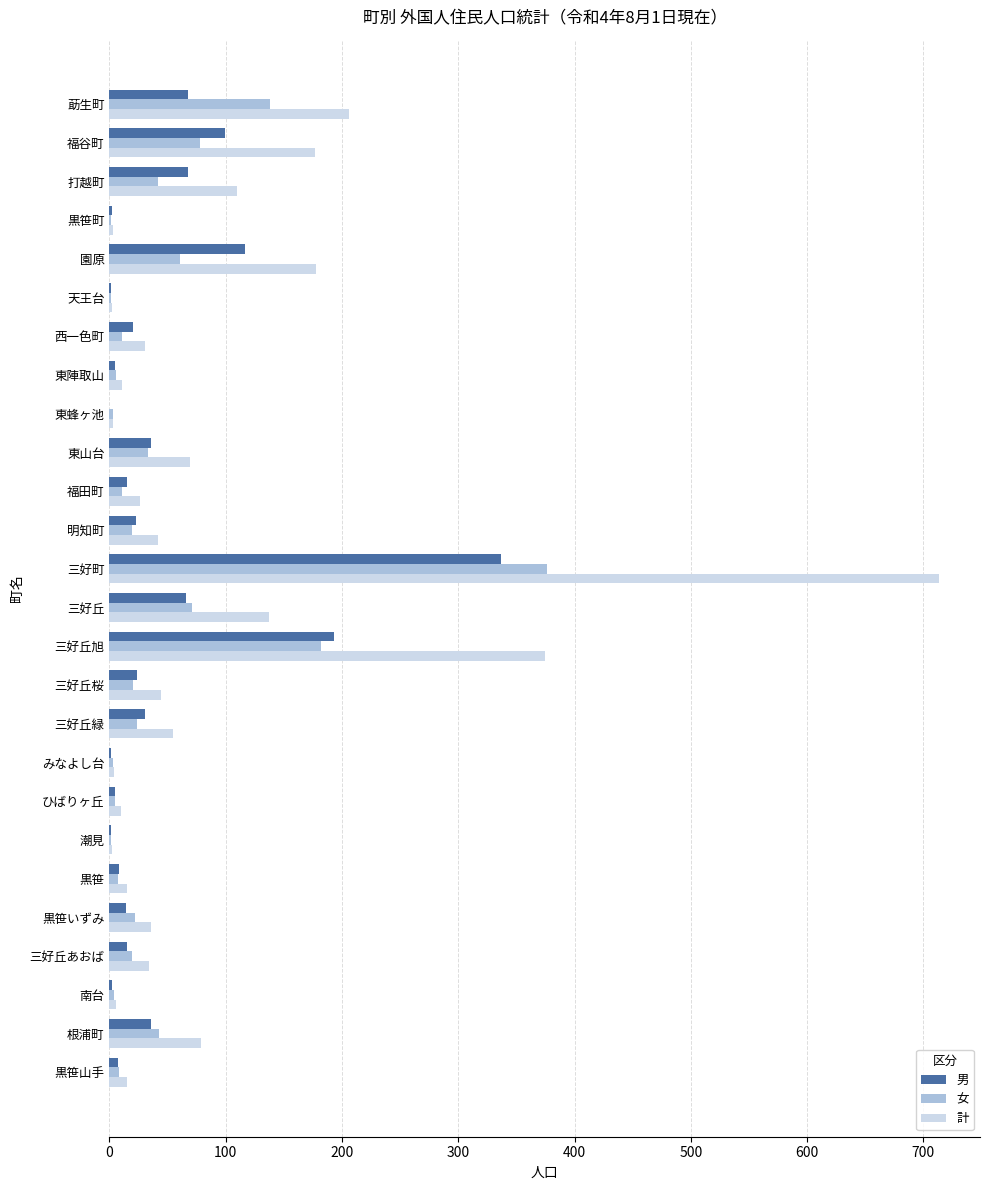

Which series has the largest total across all categories?

計